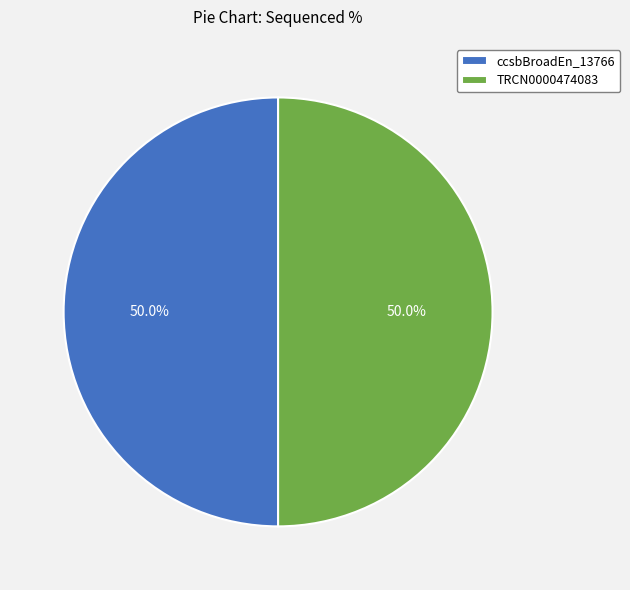

What is the ratio of the value at TRCN0000474083 to the value at ccsbBroadEn_13766?

1.0